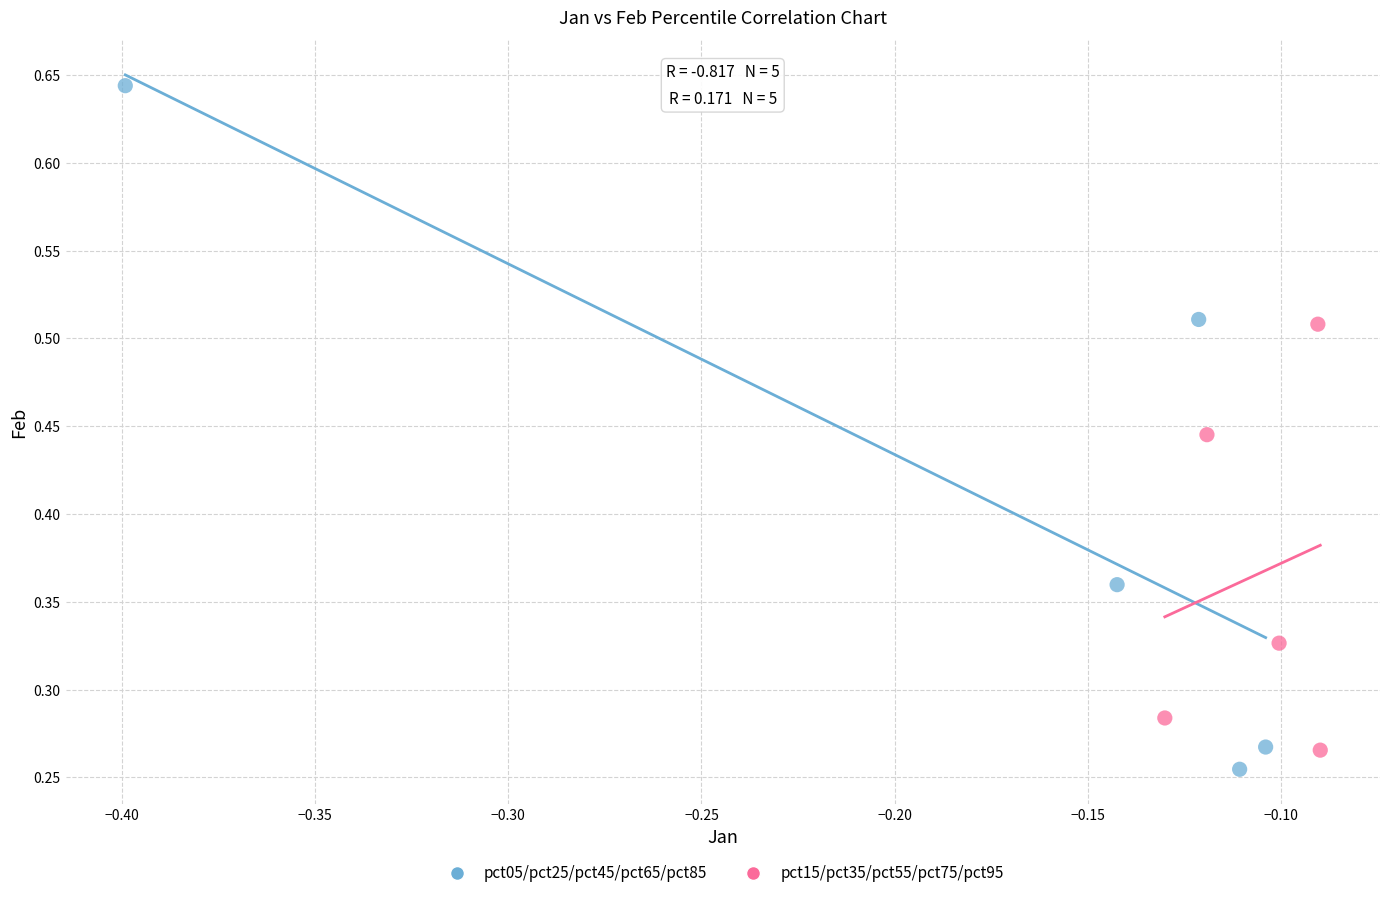

Which series reaches the maximum Y coordinate?

pct05/pct25/pct45/pct65/pct85